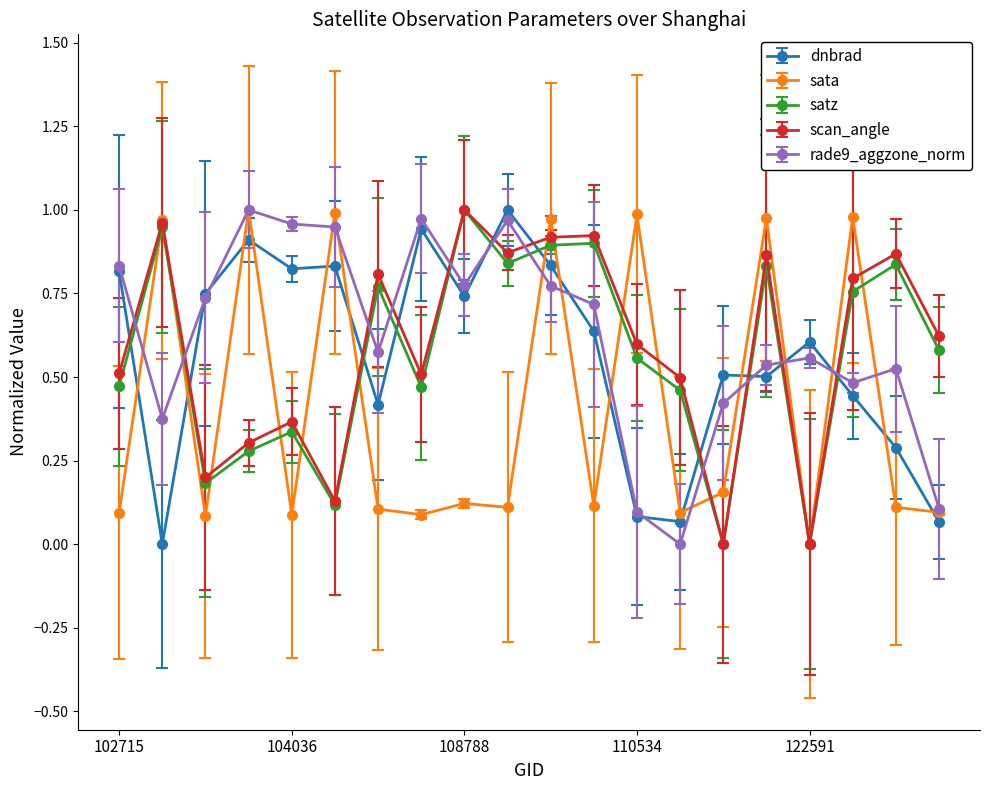

Which series ends up on top after the final intersection of satz and dnbrad?

satz